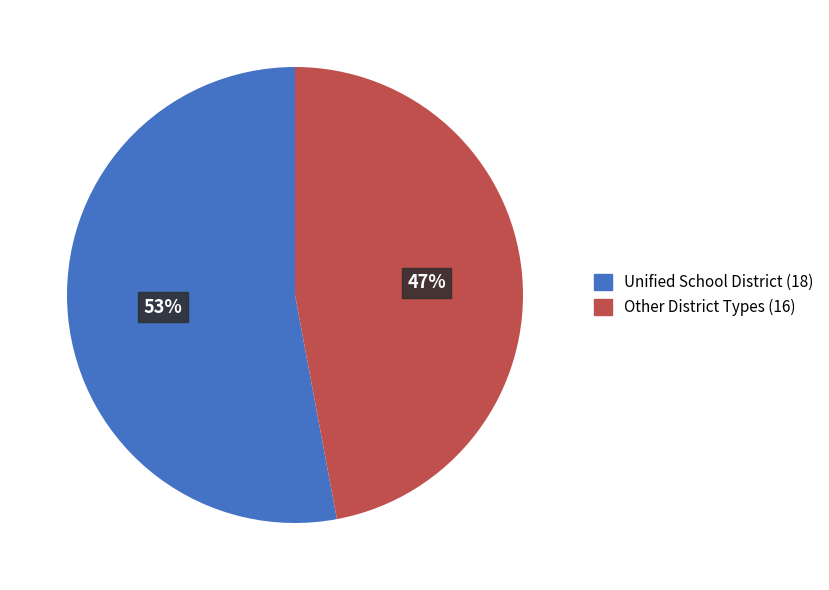

To the nearest percent, what is the average slice percentage?

50%